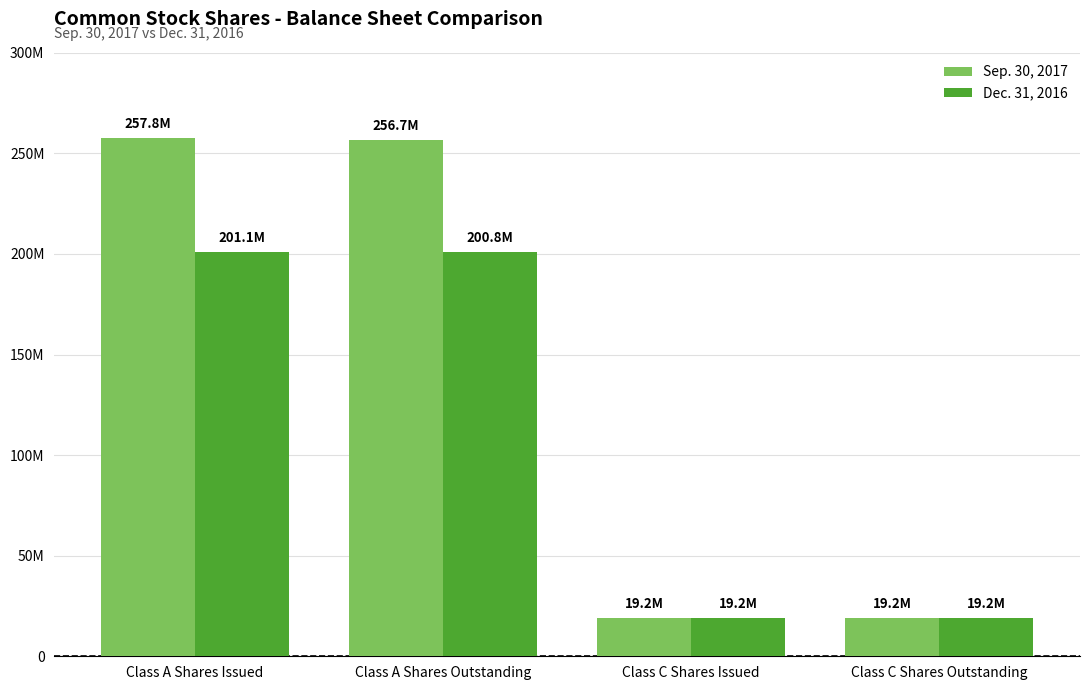

Rank the series at Class A Shares Issued from highest to lowest value.

Sep. 30, 2017, Dec. 31, 2016